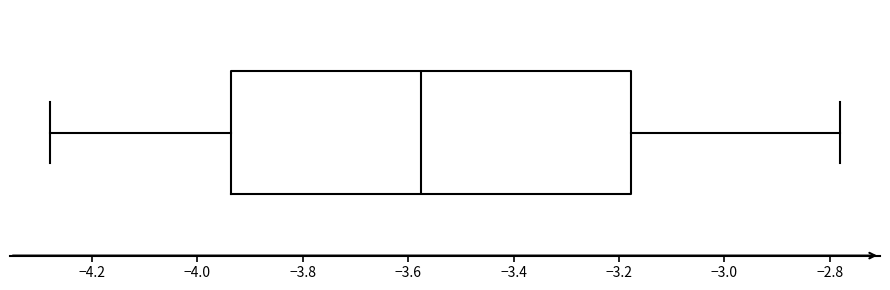

Where does the right whisker of the box end on the x-axis? The values are not printed on the chart, so give them approximately, as read against the axis.

-2.78